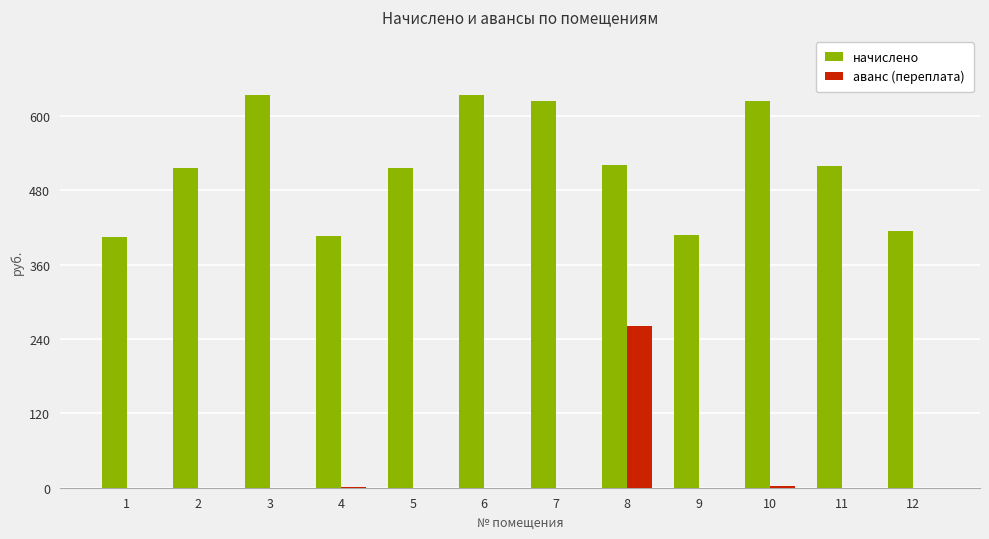

Between 2 and 7, which series saw the biggest shift?

начислено